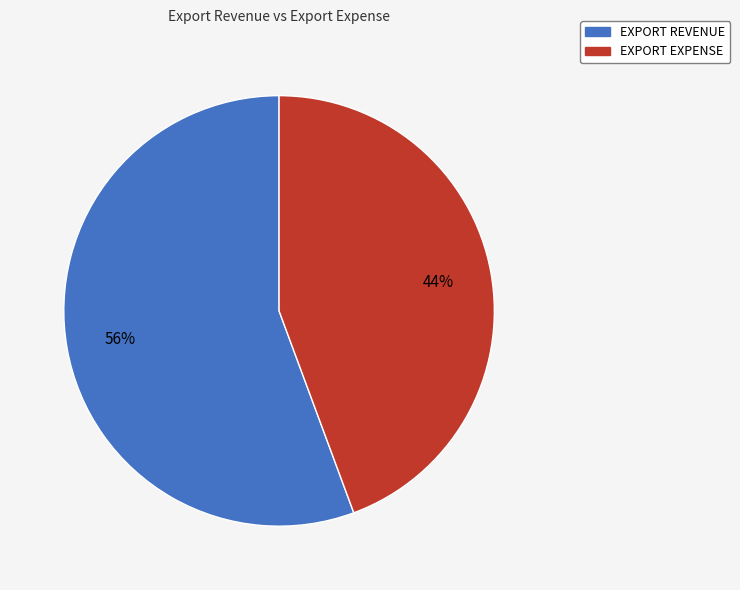

Is it true that EXPORT EXPENSE is 44% of the pie?

True